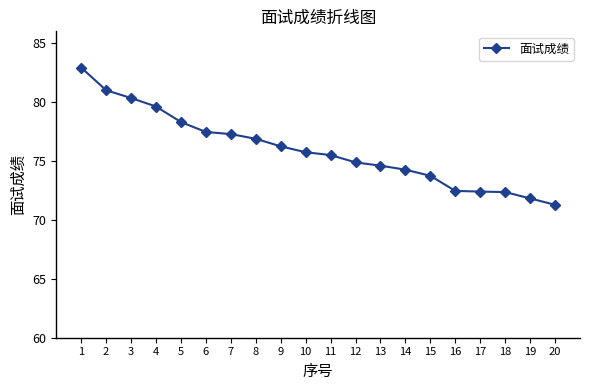

What is the value of the 8th point from the left?

76.9